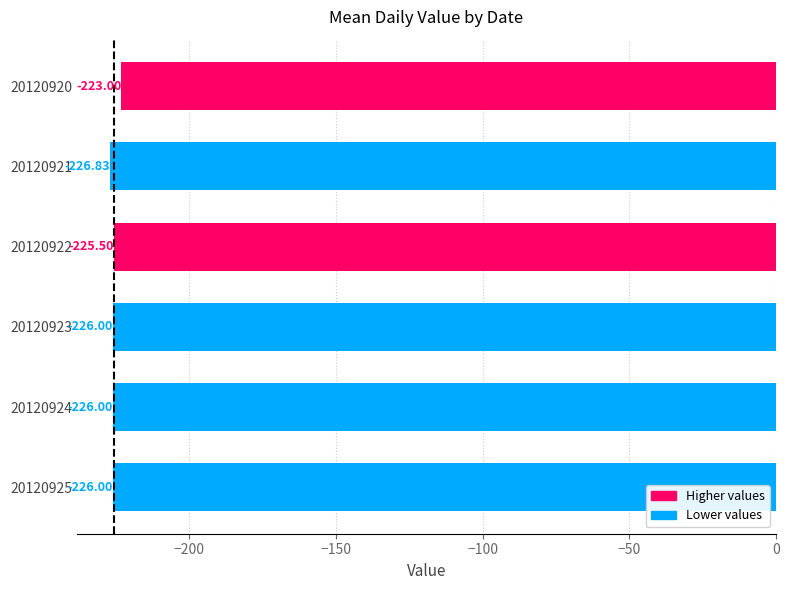

What is the change in value from 20120920 to 20120921?

-3.8